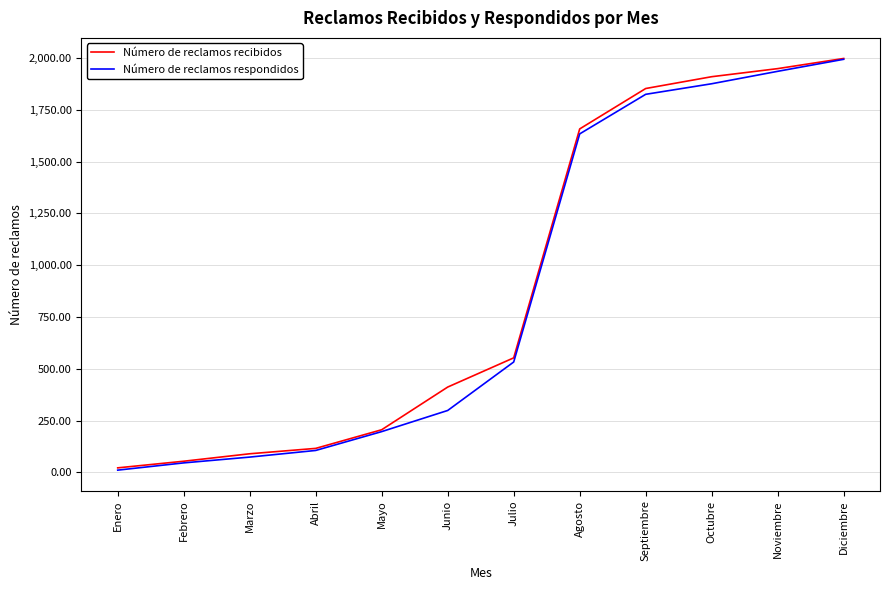

Between Julio and Noviembre, which series saw the biggest shift?

Número de reclamos respondidos